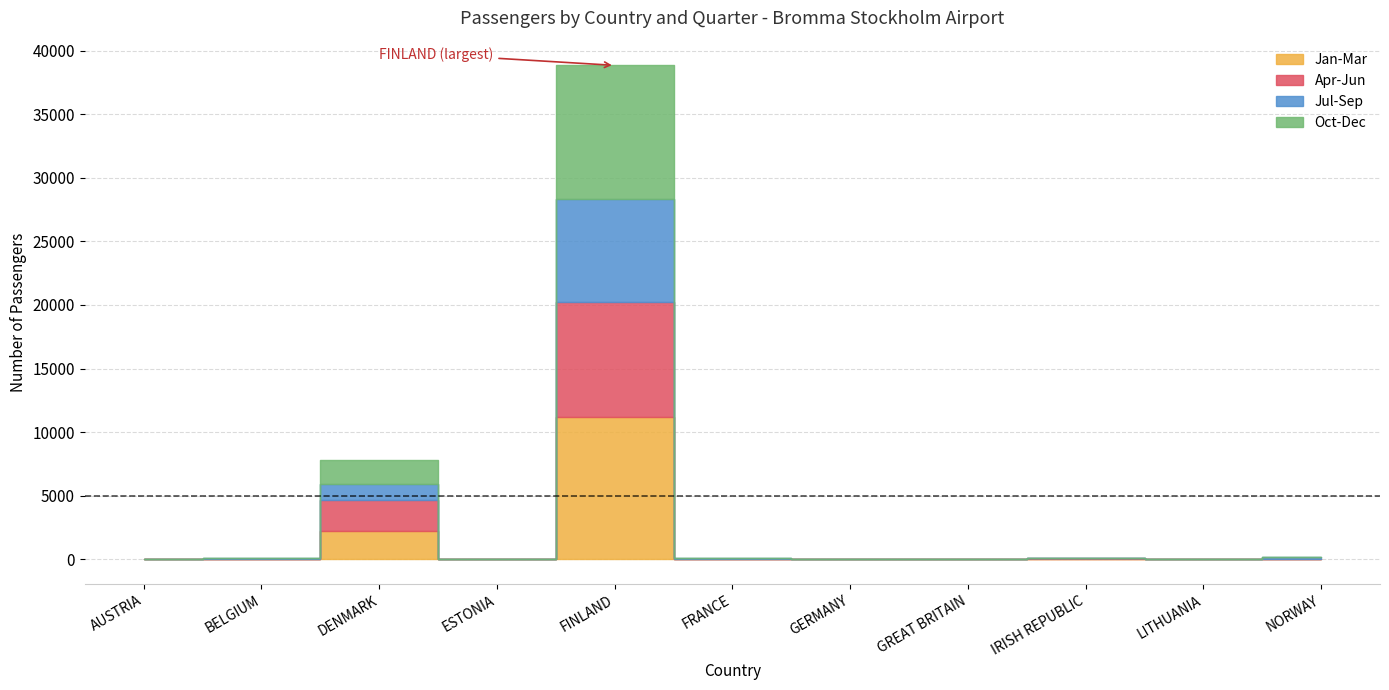

What is the difference between the maximum and minimum values in the Jul-Sep series?

8113